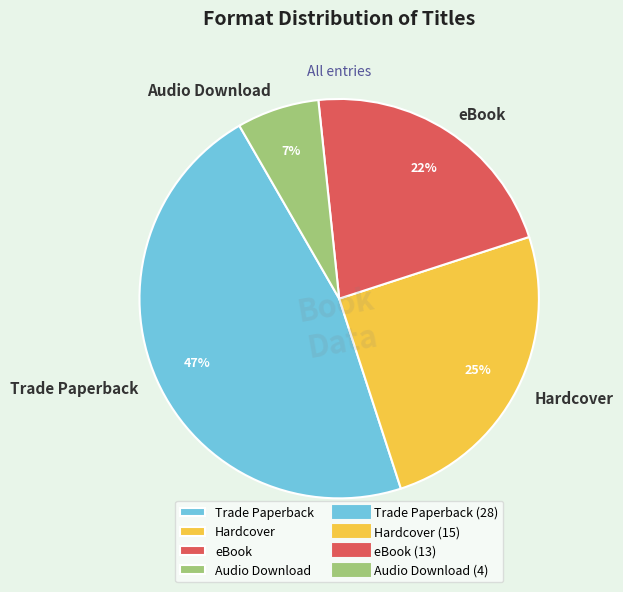

To the nearest percent, what portion does eBook represent?

22%